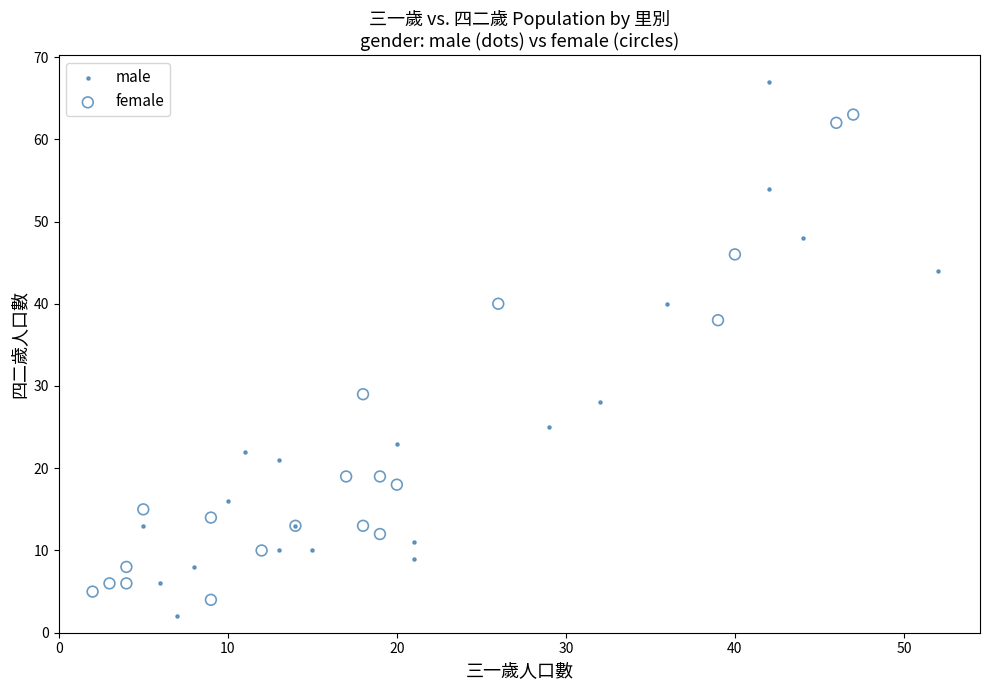

Which series contains the lowest Y value?

male